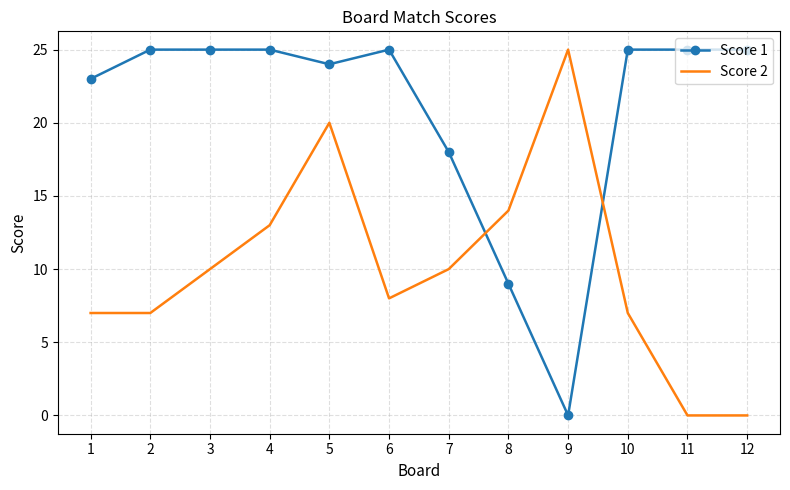

At how many categories does at least one series exceed 19?

10